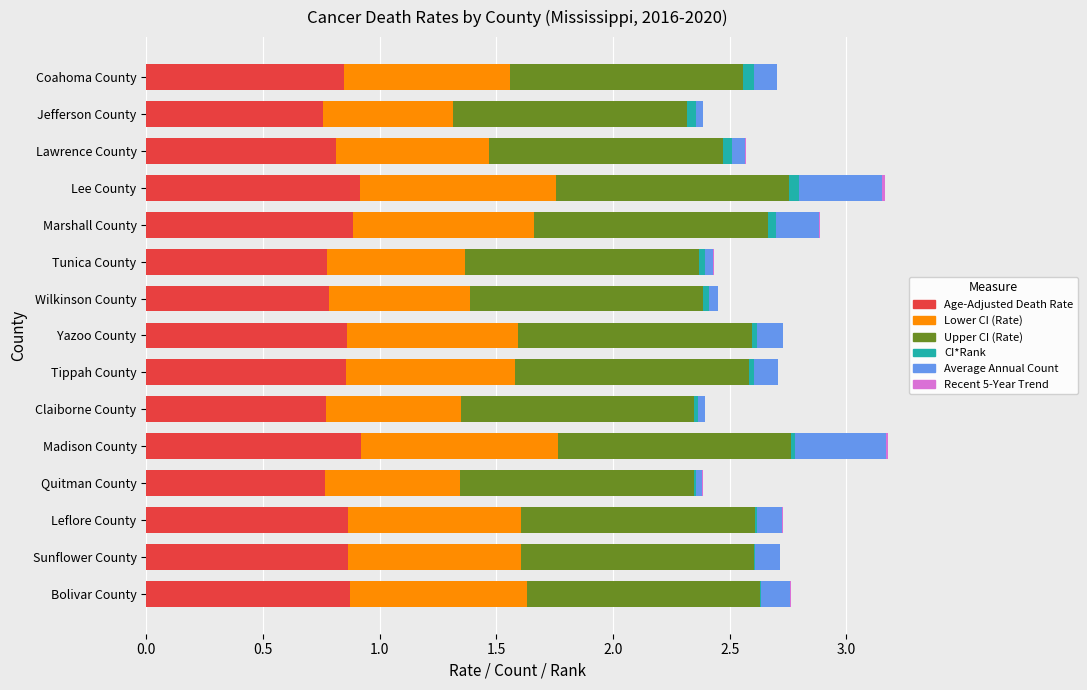

What position from the left is 1.5?

4